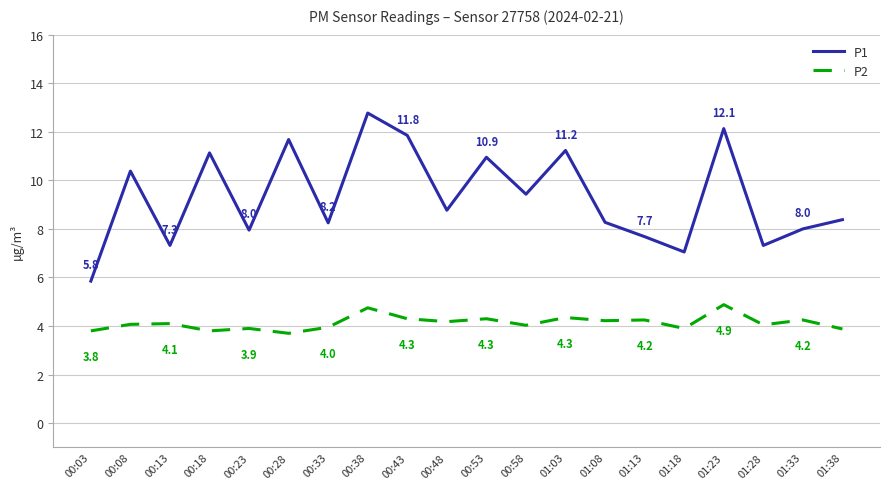

What is the value of the P2 point at the 10th from the left?

4.2